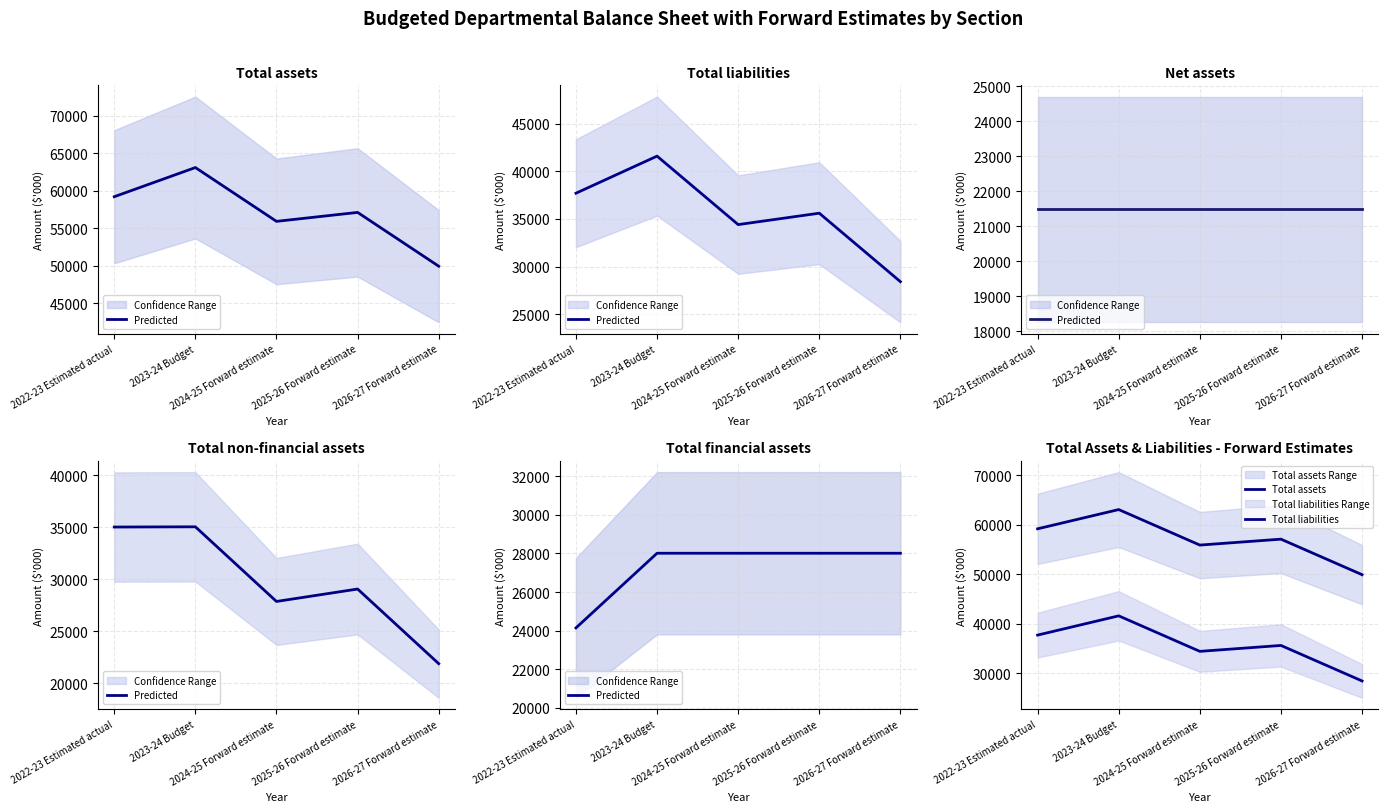

Count the number of data series in this chart.

3